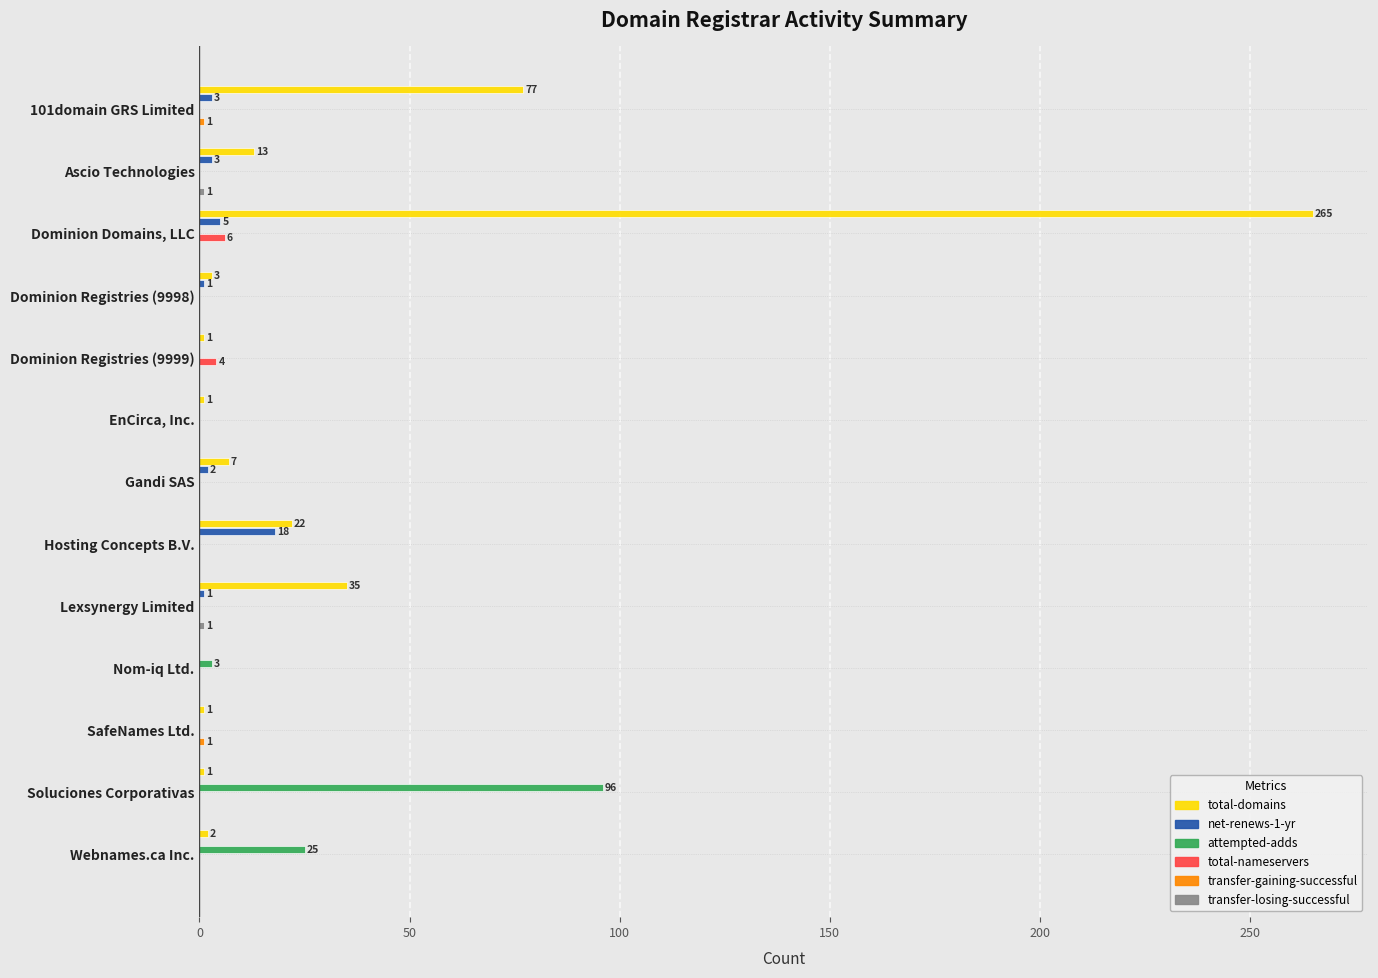

What is the average value of the attempted-adds series?

10